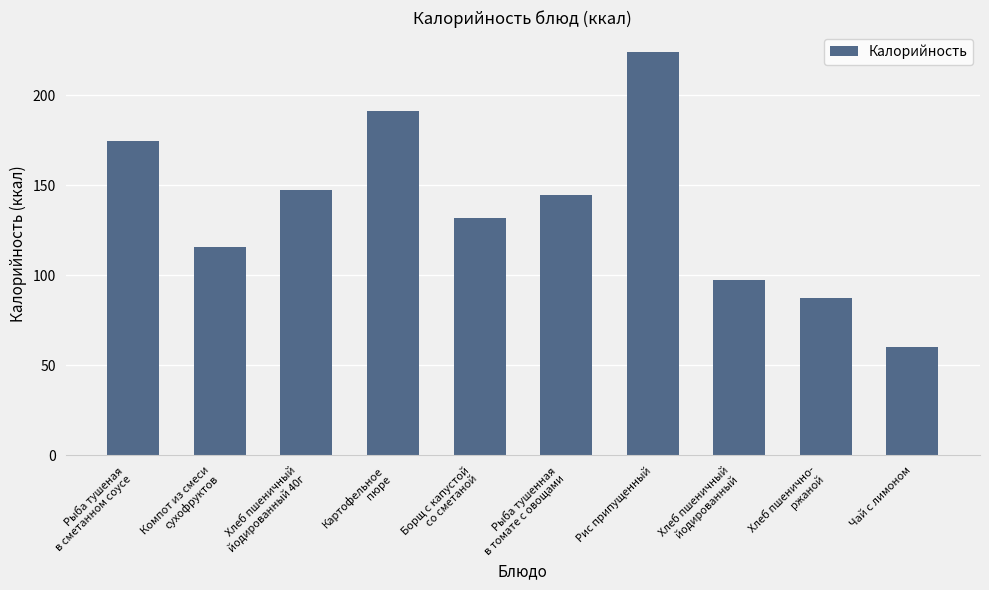

What is the sum of the values at Рыба тушенная
в томате с овощами and Хлеб пшенично-
ржаной?

232.1